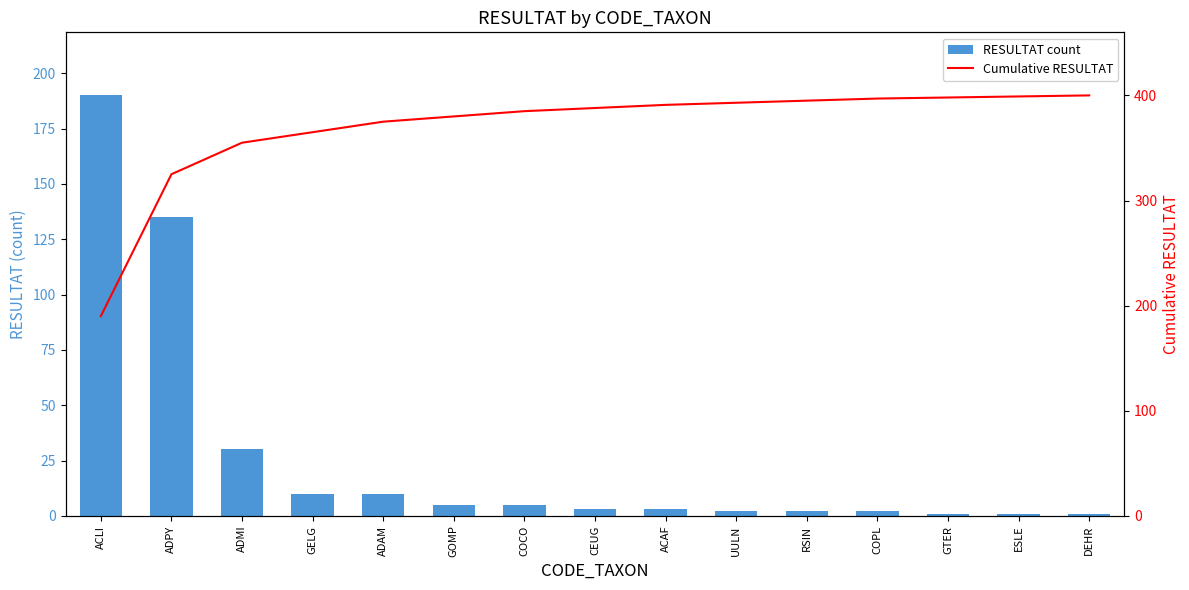

Reading left to right, list all the values displayed in this chart.

RESULTAT count: 190	135	30	10	10	5	5	3	3	2	2	2	1	1	1
Cumulative RESULTAT: 190	325	355	365	375	380	385	388	391	393	395	397	398	399	400